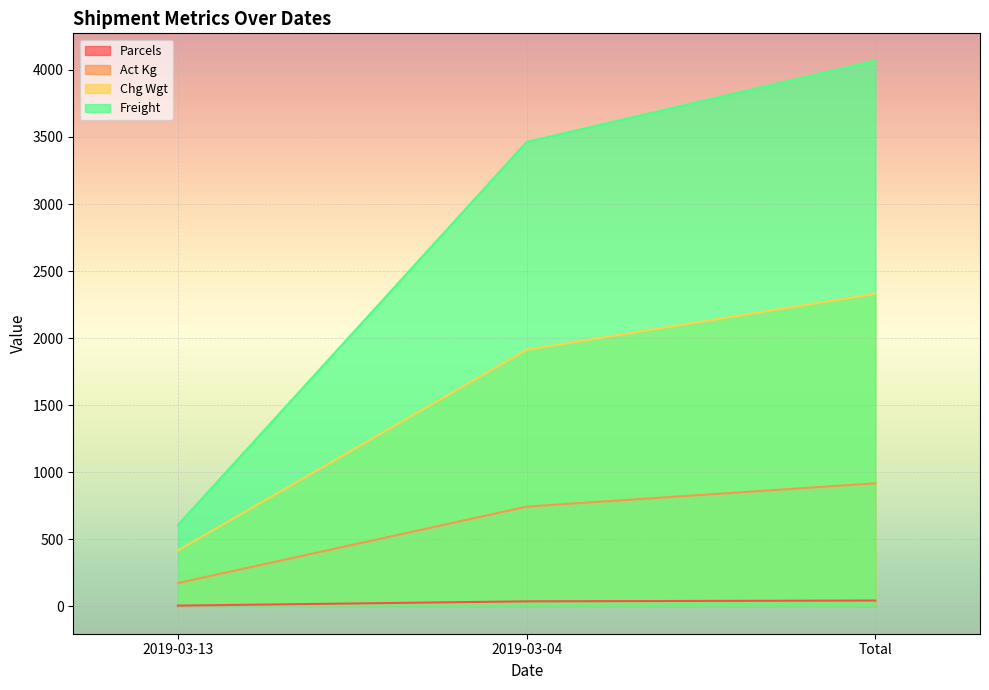

How many values in the Act Kg series are below 744?

1